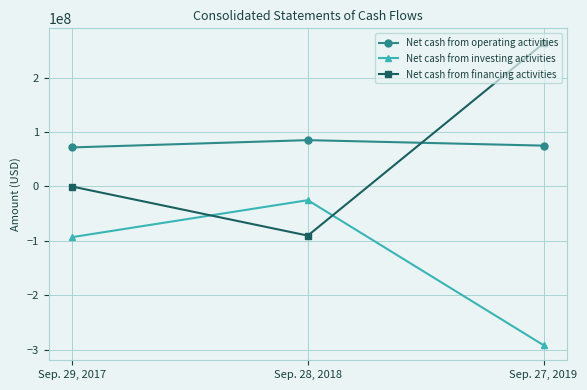

Which label corresponds to the smallest value in the chart?

Sep. 27, 2019